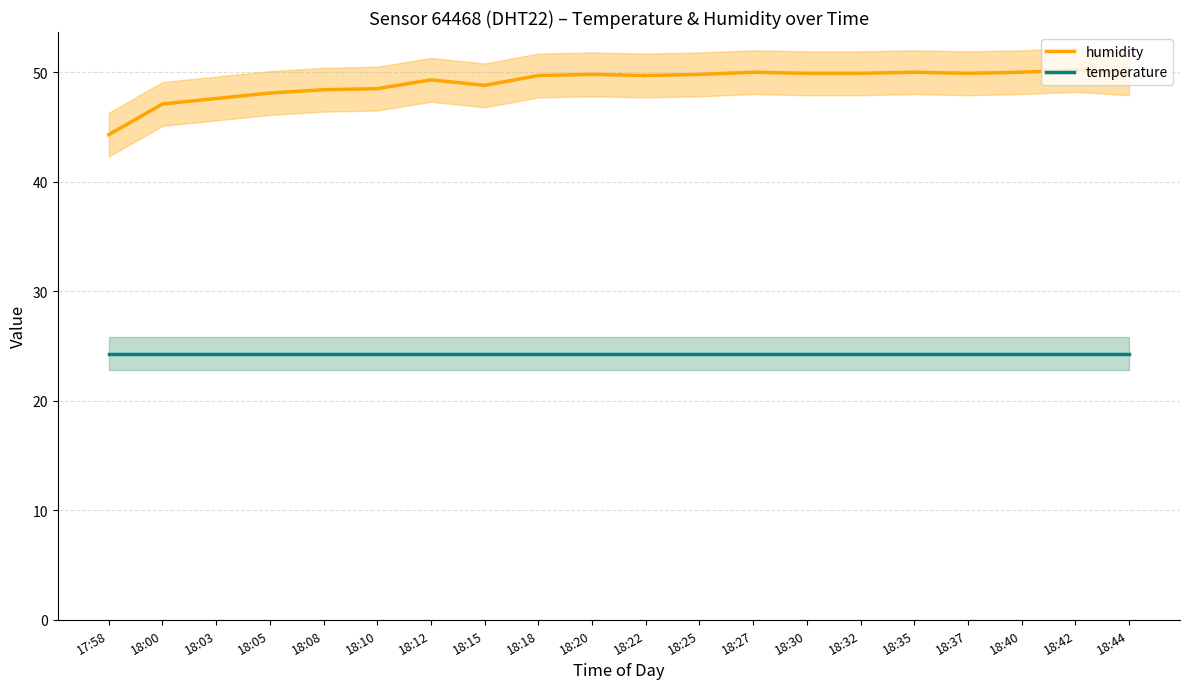

True or false: humidity and temperature cross at least once.

False